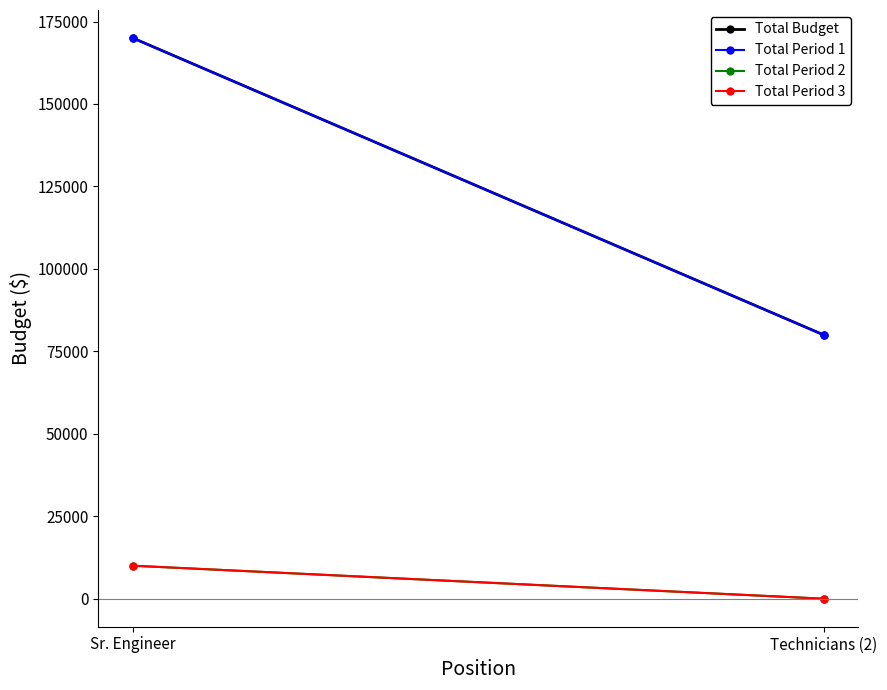

Which has a higher value, Sr. Engineer or Technicians (2)?

Sr. Engineer